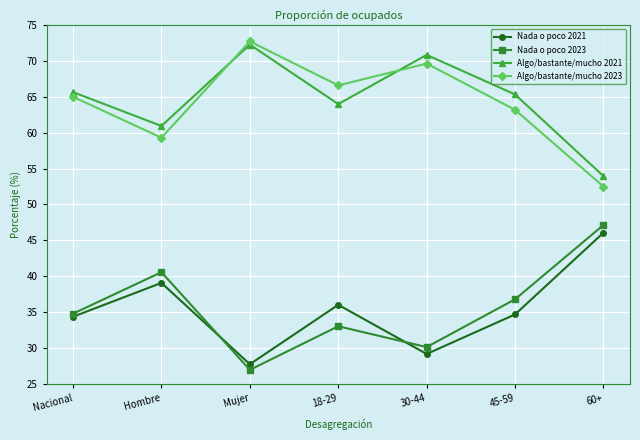

Reading left to right, list all the values displayed in this chart.

Nada o poco 2021: Nacional=34.4	Hombre=39.1	Mujer=27.7	18-29=36.0	30-44=29.2	45-59=34.7	60+=46.1
Nada o poco 2023: Nacional=34.8	Hombre=40.6	Mujer=27.0	18-29=33.0	30-44=30.1	45-59=36.8	60+=47.1
Algo/bastante/mucho 2021: Nacional=65.6	Hombre=60.9	Mujer=72.3	18-29=64.0	30-44=70.8	45-59=65.3	60+=53.9
Algo/bastante/mucho 2023: Nacional=65.0	Hombre=59.3	Mujer=72.7	18-29=66.6	30-44=69.6	45-59=63.2	60+=52.5